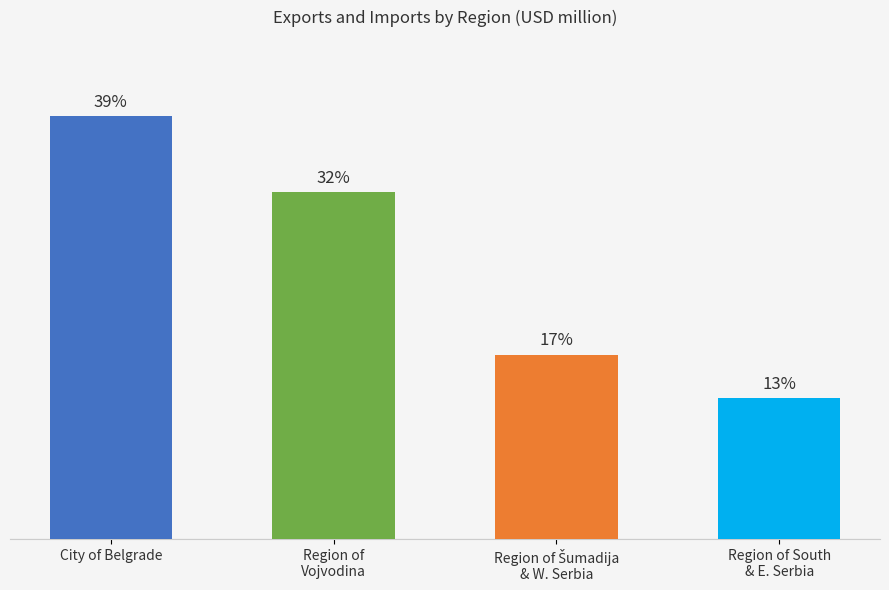

At which label does the data first exceed 32?

City of Belgrade